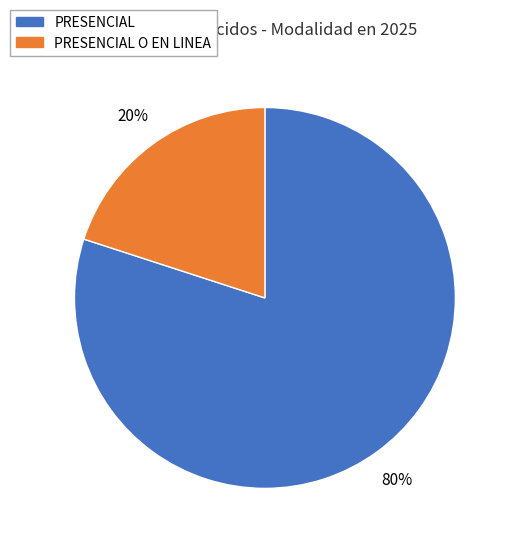

To the nearest percent, what is the difference between the largest and smallest slice percentages?

60%